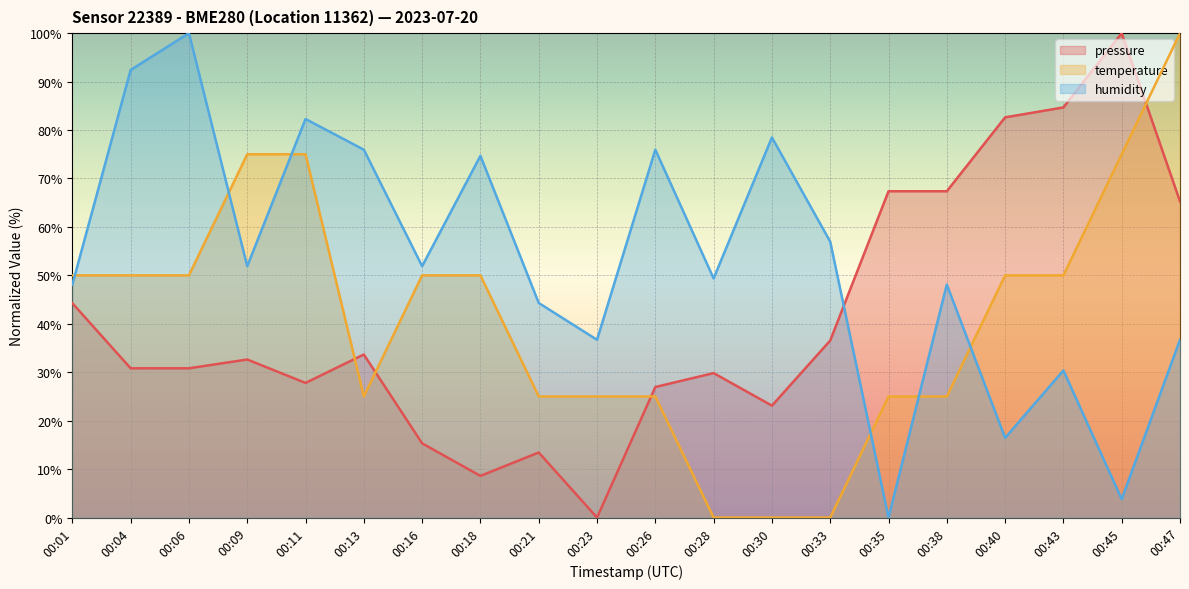

In temperature, how many points are lower than both neighbors (excluding endpoints)?

1